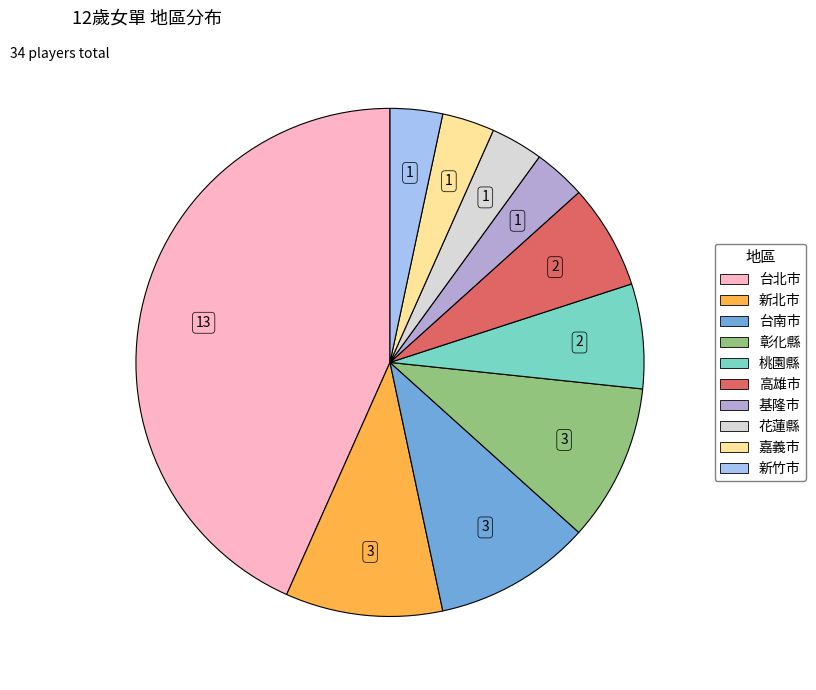

How many slices are in this pie chart?

10